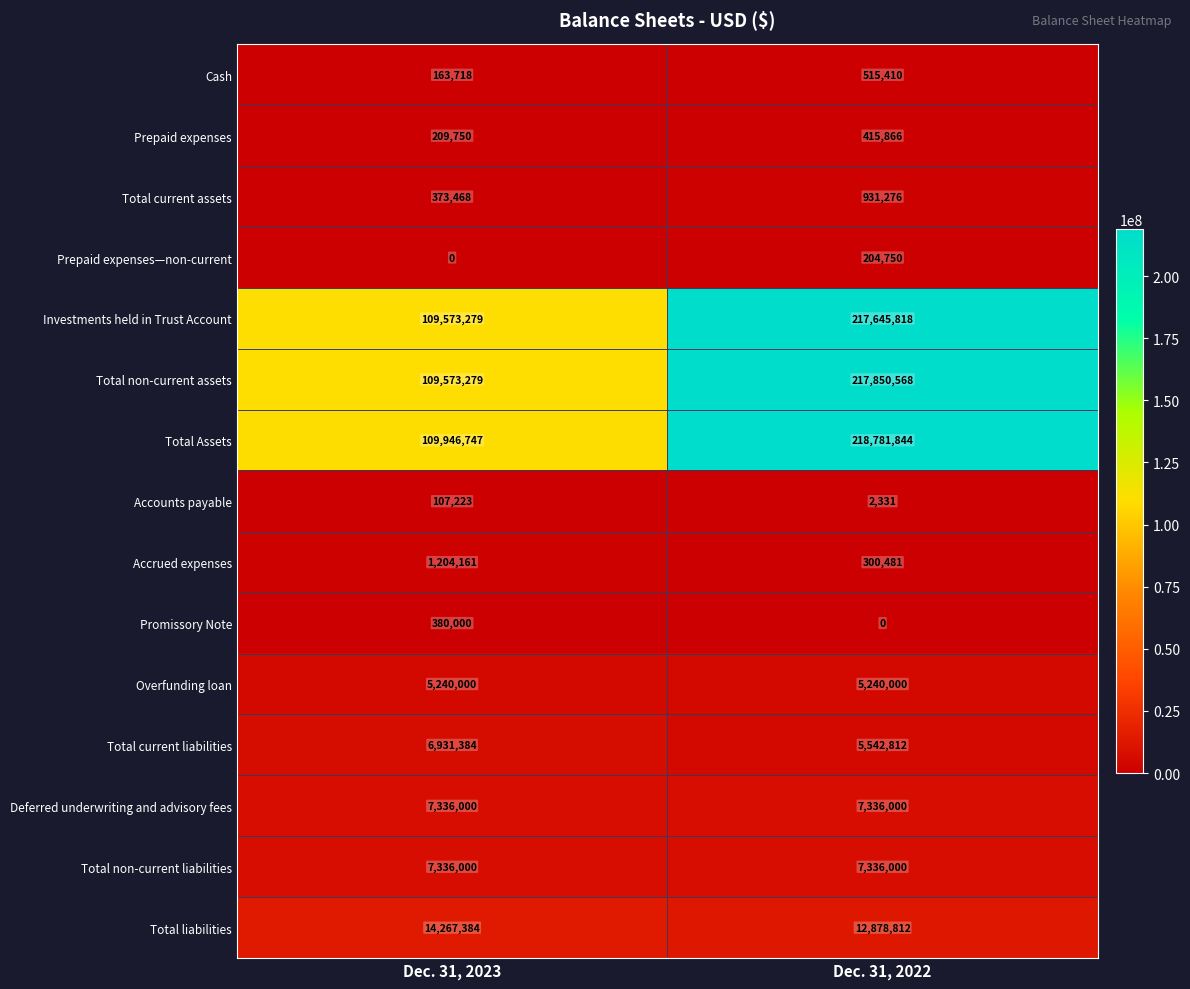

How many values in the Accrued expenses series are below 1204161?

1